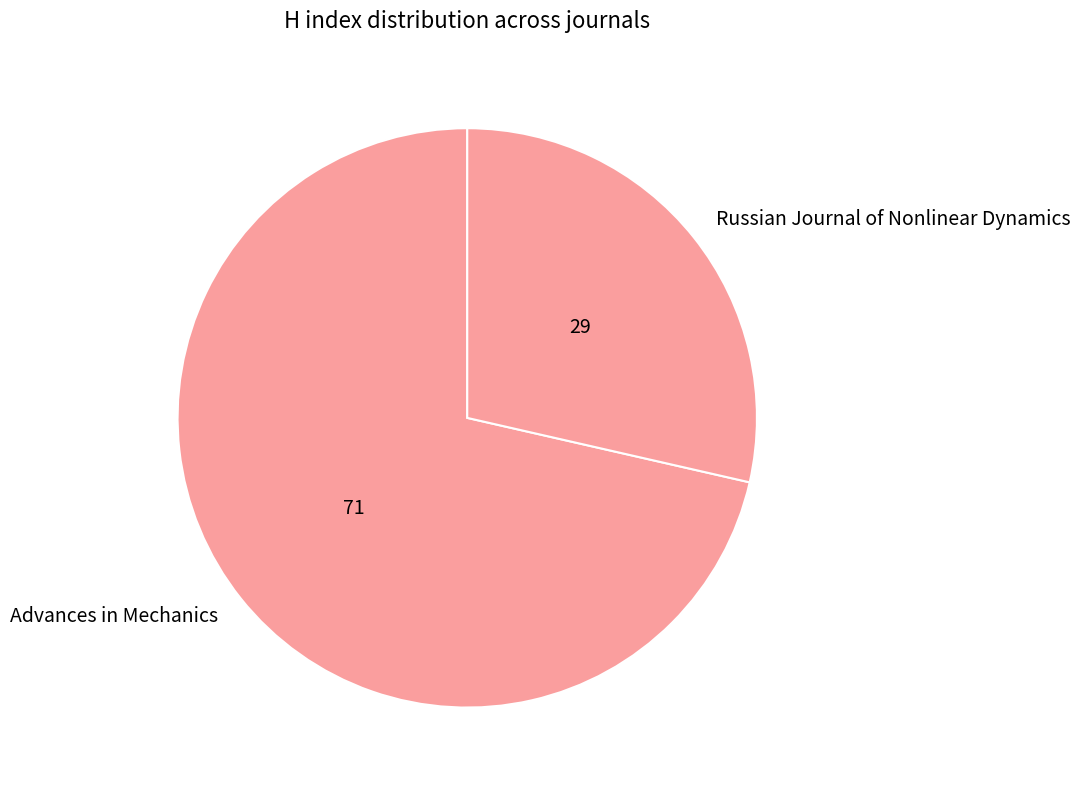

True or false: Advances in Mechanics accounts for 71% of the total.

True